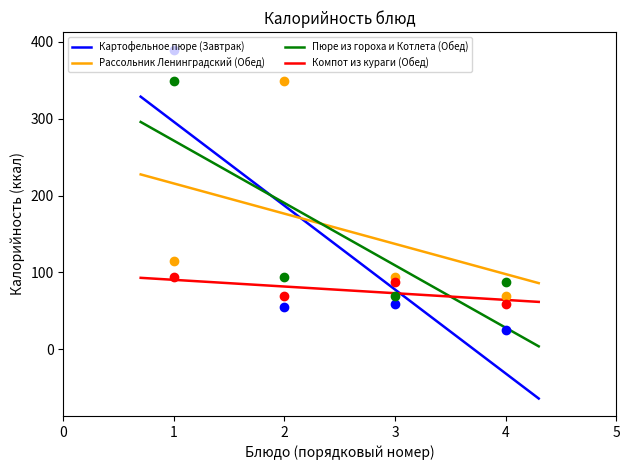

Which series has the widest spread of Y values?

Картофельное пюре (Завтрак)